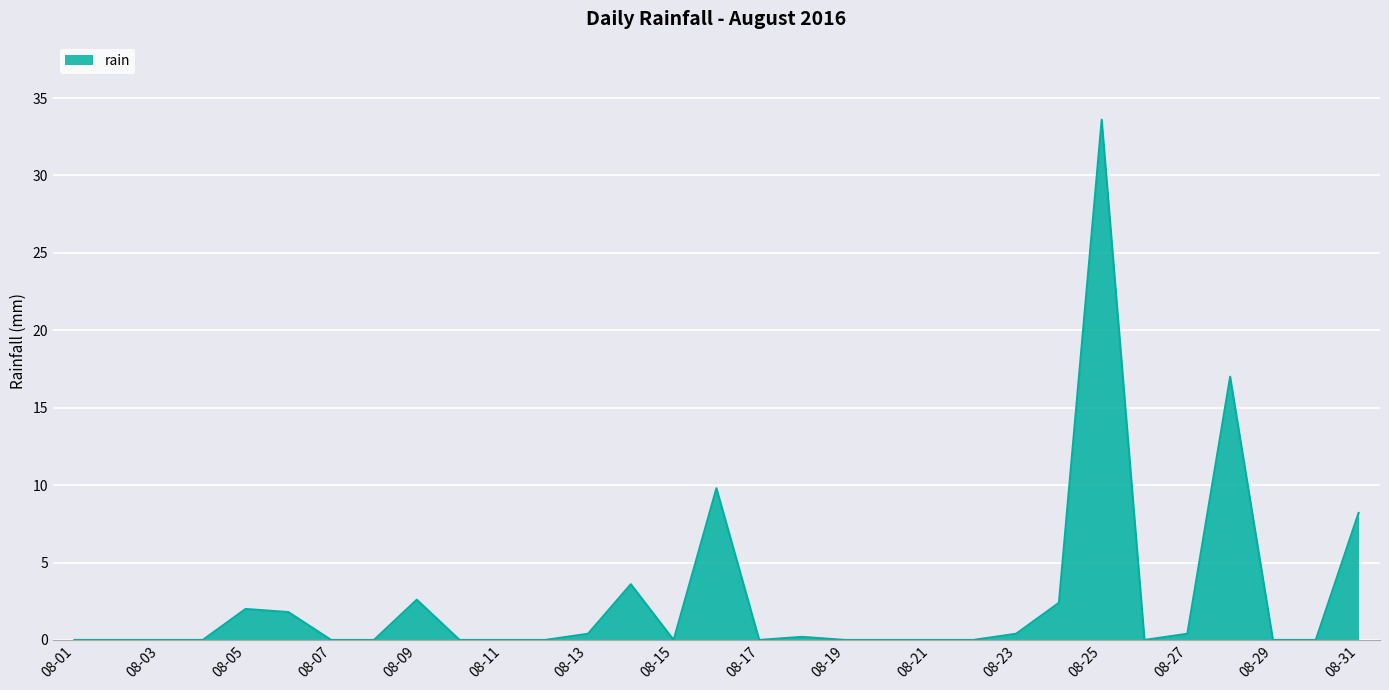

Does the chart display data point markers on the line(s)?

No